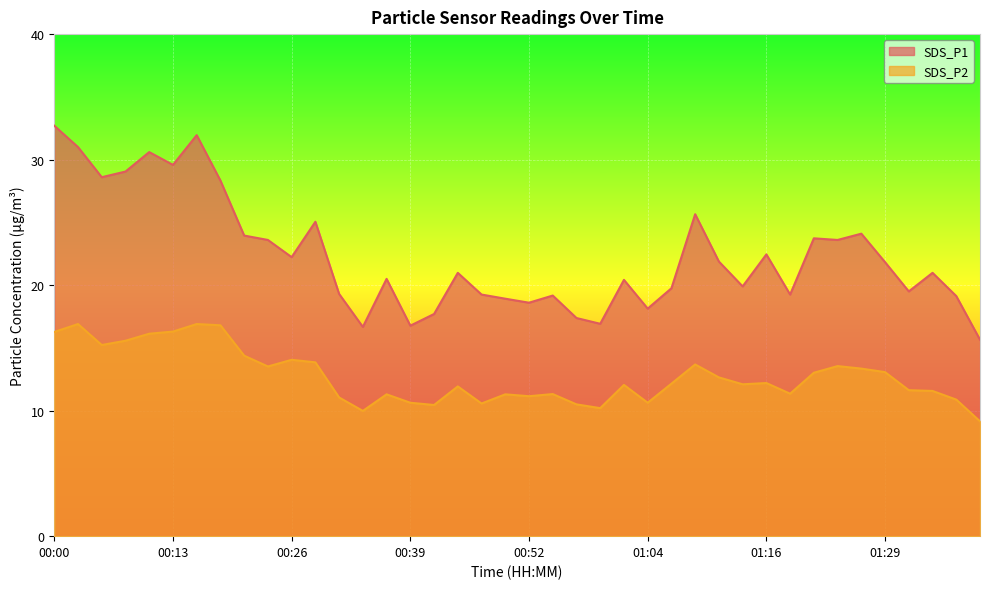

Rank the series by their maximum value, from lowest to highest.

SDS_P2, SDS_P1